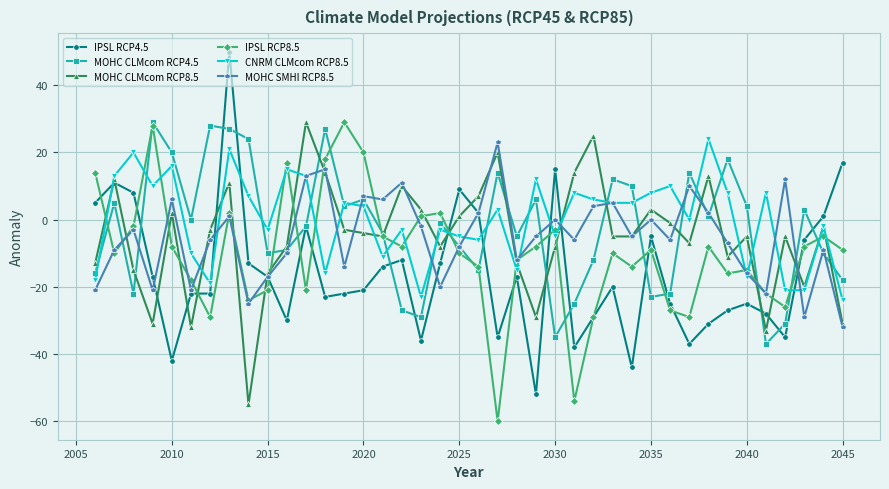

What is the greatest value displayed?

50